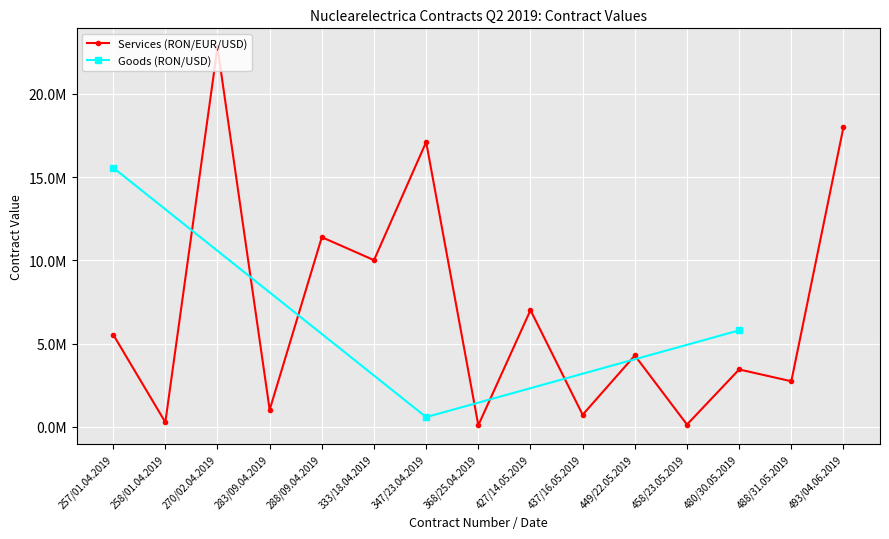

At which label does the data first exceed 5801078?

257/01.04.2019